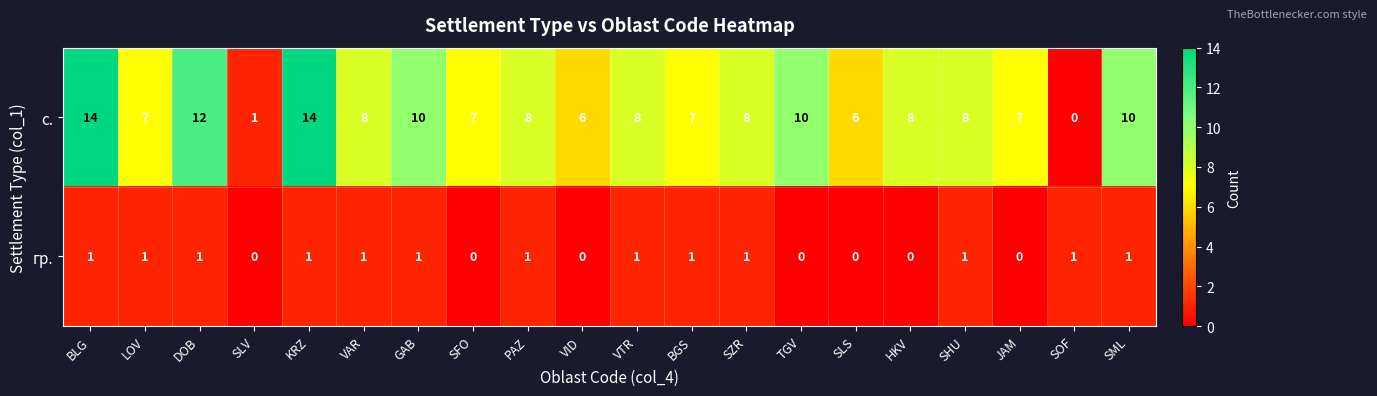

What is the total value across all series at BLG?

15